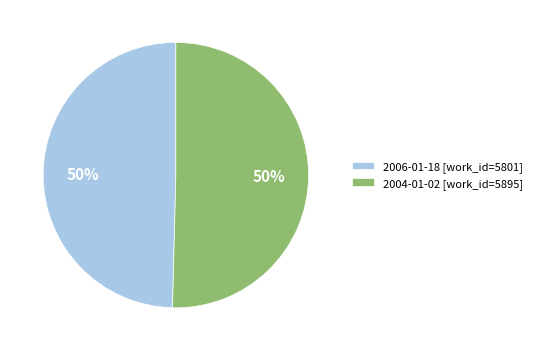

What is the ratio of the value at 2004-01-02 [work_id=5895] to the value at 2006-01-18 [work_id=5801]?

1.0